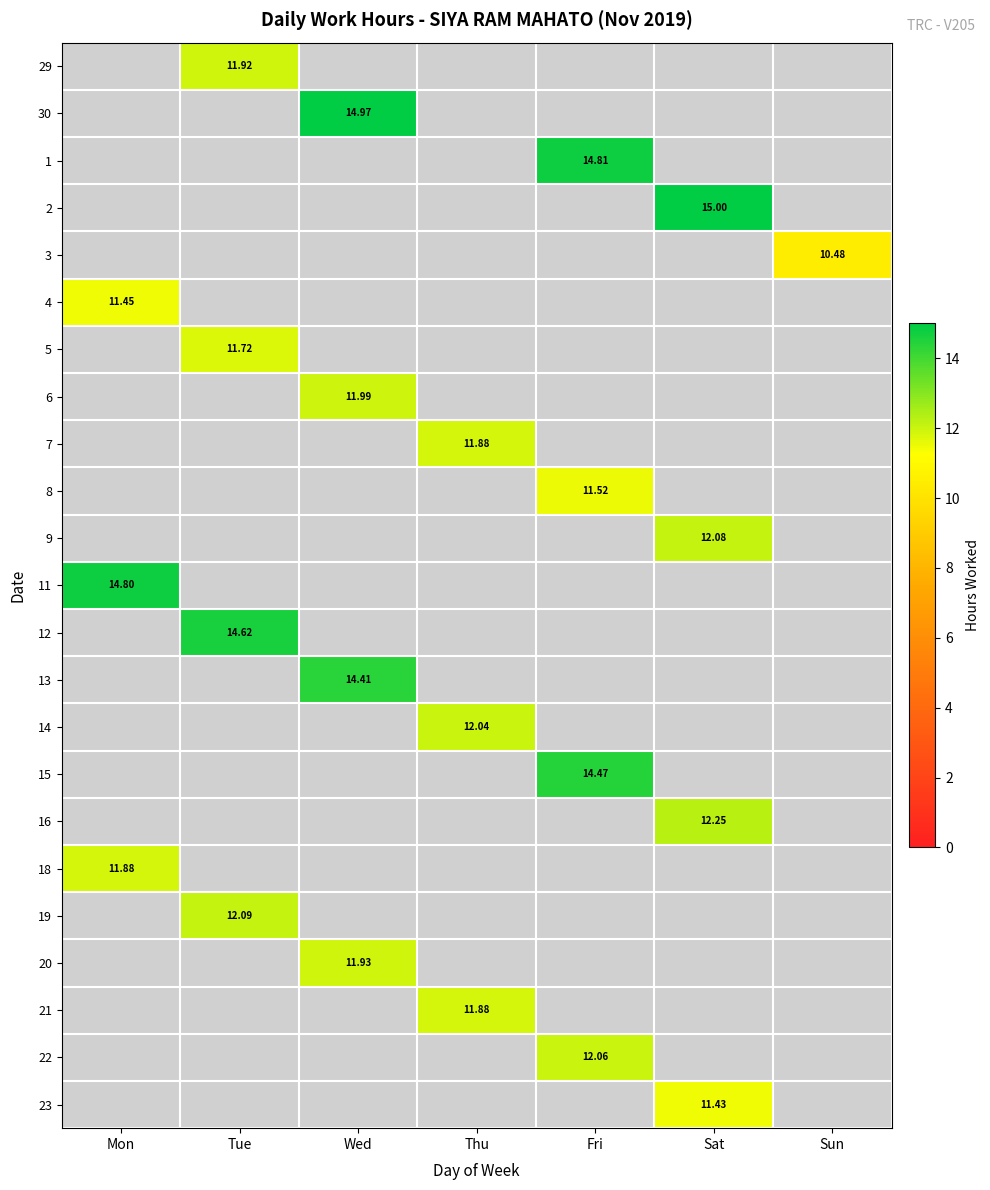

At which label does 5 reach its minimum?

Mon